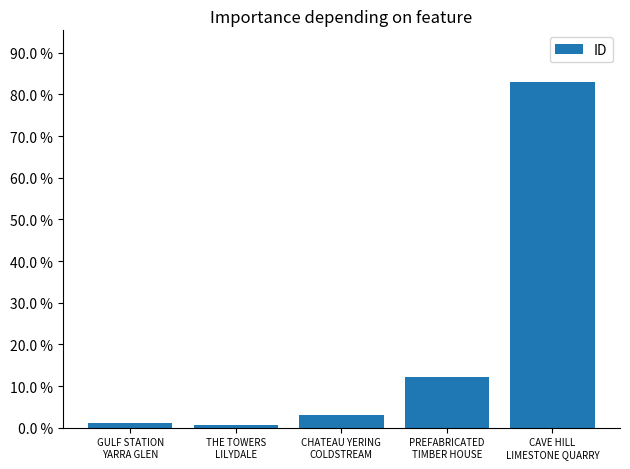

Are the bars grouped side by side (vs. stacked)?

No